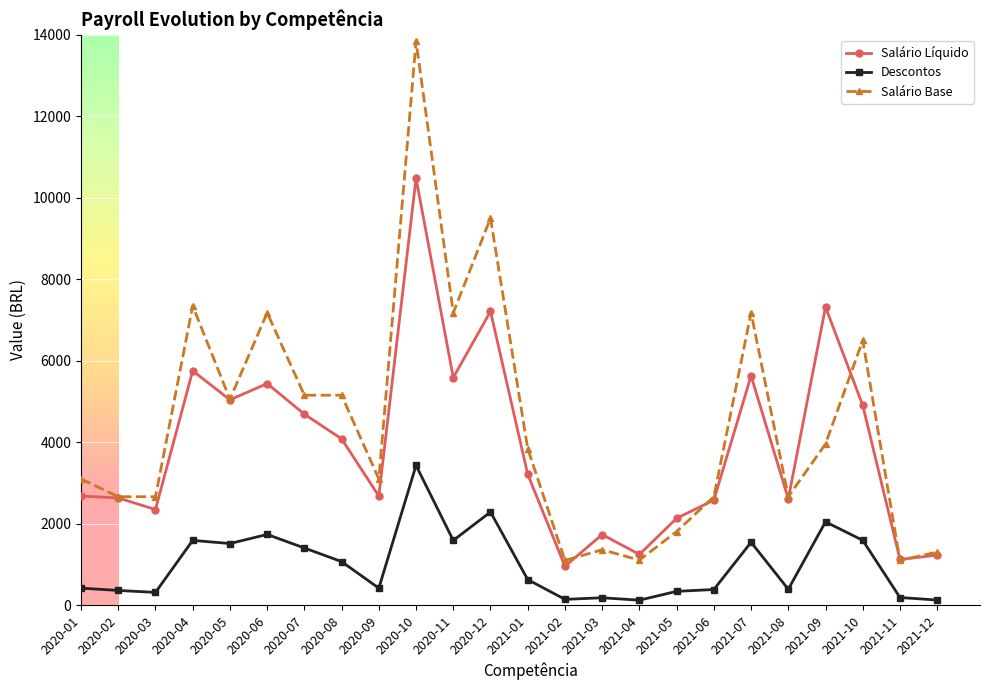

Count the number of data series in this chart.

3